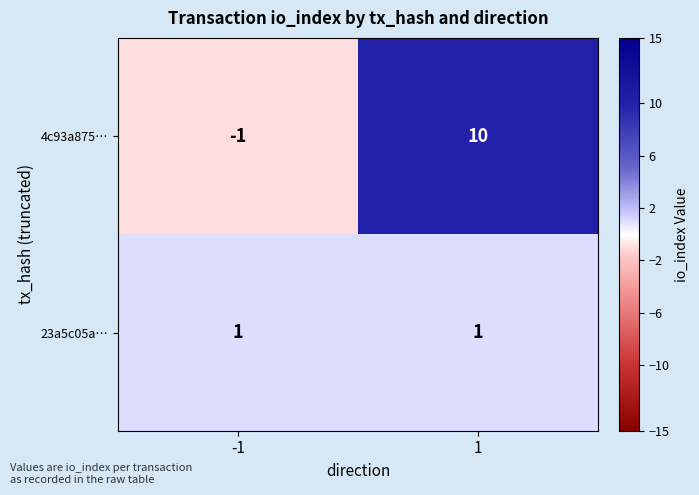

What is the spread (max minus min) of values at -1?

2